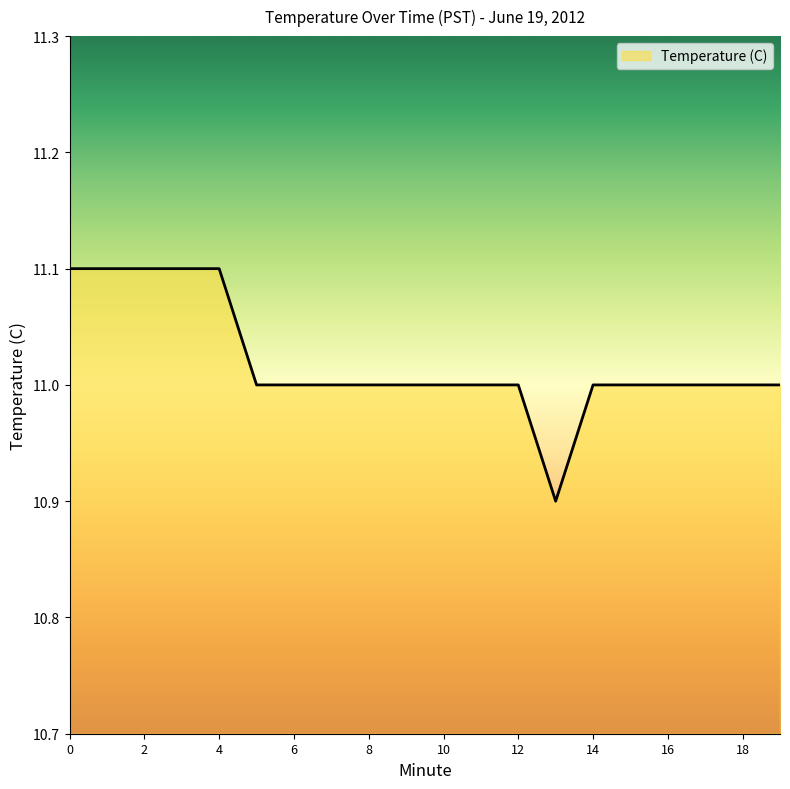

Does the chart have visible grid lines?

No